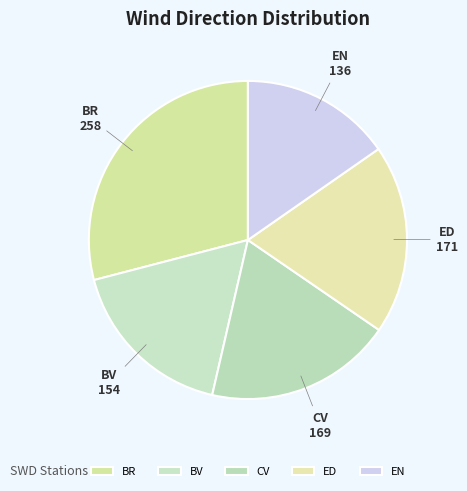

Does EN represent more than half of the total?

No